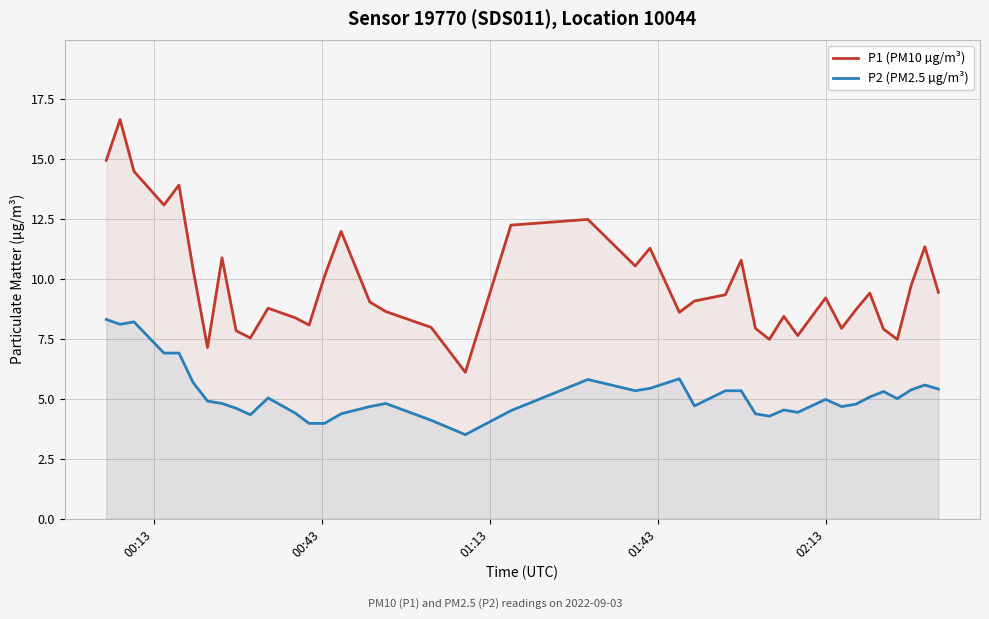

What is the difference between the maximum and minimum values in the P2 (PM2.5 µg/m³) series?

4.8